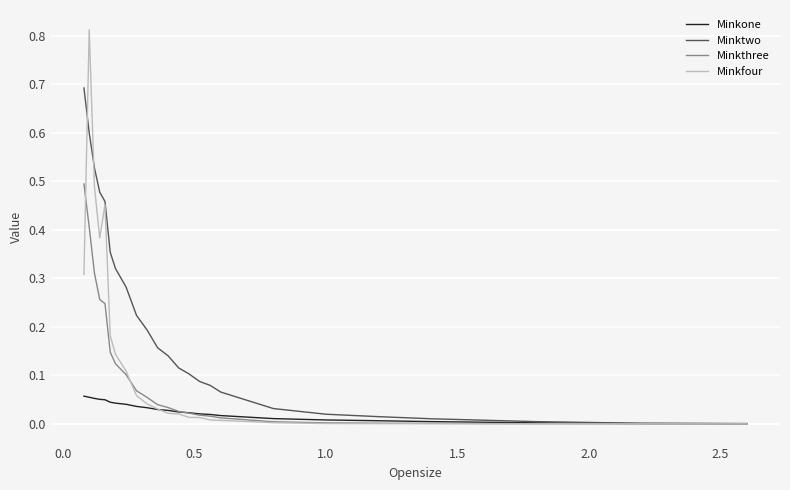

Rank the series by their average value, from lowest to highest.

Minkone, Minkthree, Minkfour, Minktwo